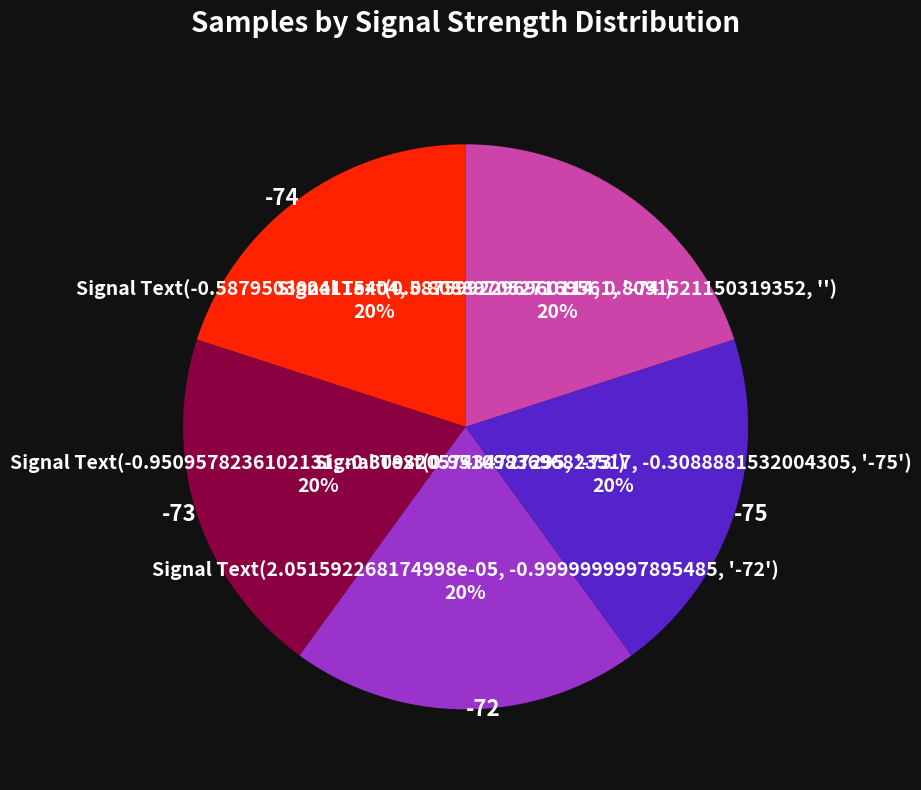

Does any single category account for the majority?

No